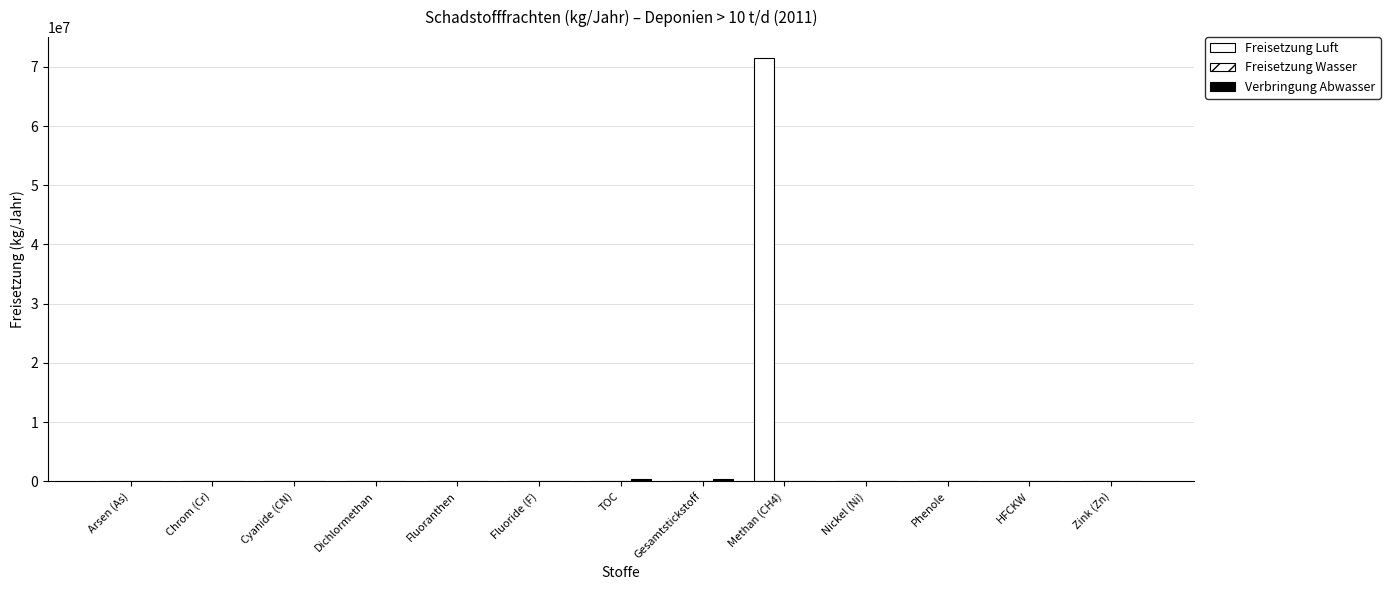

Which category has the highest value across all series?

Methan (CH4)